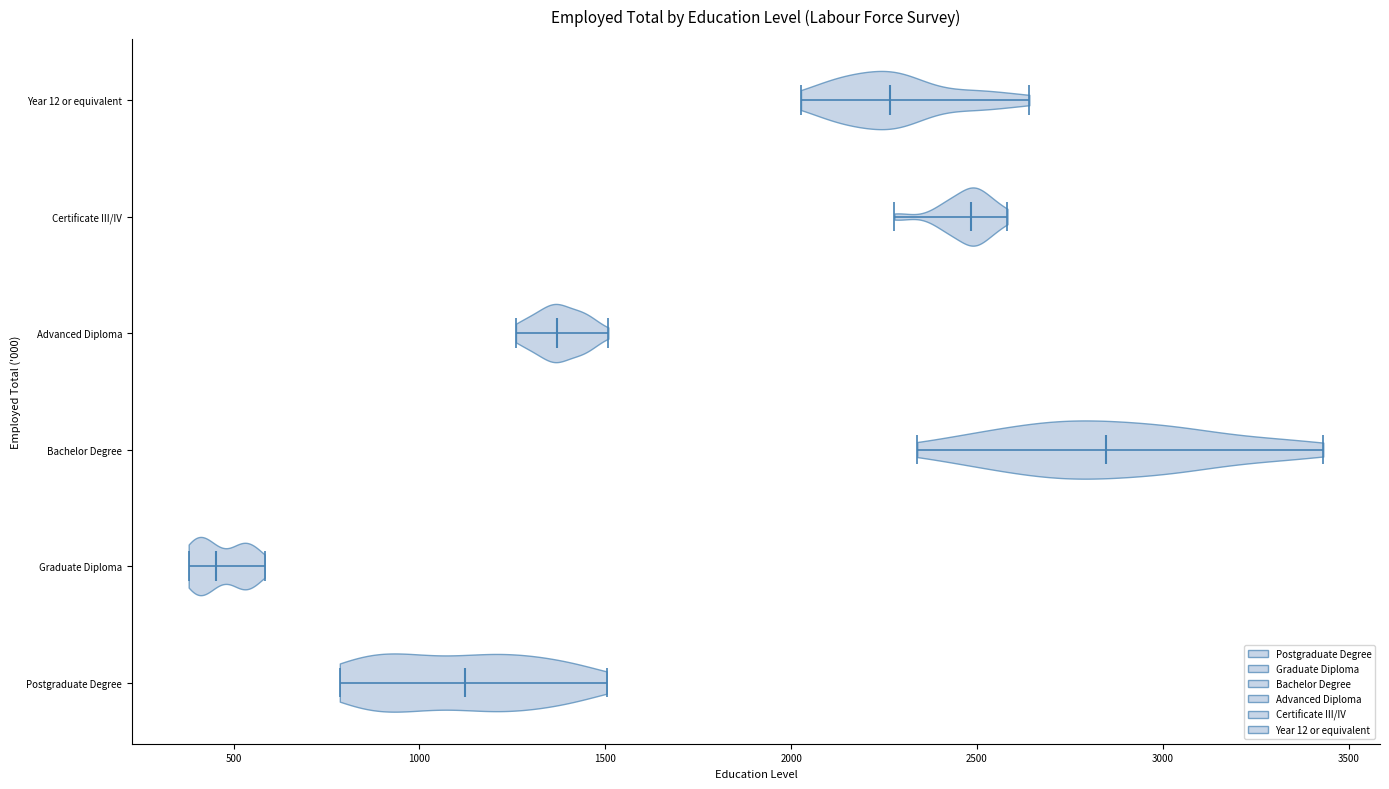

Reading bottom to top, read every violin against the x-axis: where its median line is, and the lowest and highest points it reaches. The values are not printed on the chart, so give them approximately, as read against the axis.

Postgraduate Degree: median line 1100, lowest point 800, highest point 1500
Graduate Diploma: median line 450, lowest point 400, highest point 600
Bachelor Degree: median line 2850, lowest point 2350, highest point 3450
Advanced Diploma: median line 1350, lowest point 1250, highest point 1500
Certificate III/IV: median line 2500, lowest point 2300, highest point 2600
Year 12 or equivalent: median line 2250, lowest point 2050, highest point 2650